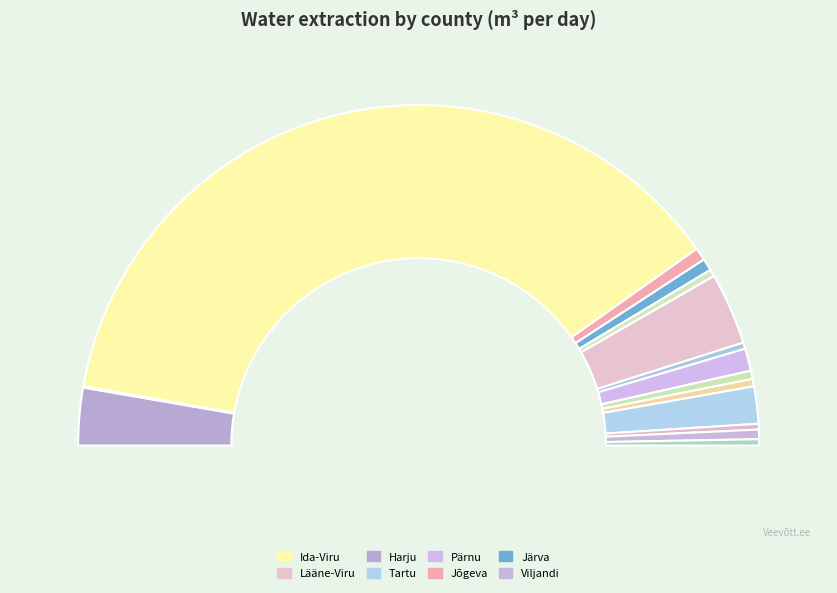

True or false: Rapla accounts for 13% of the total.

False